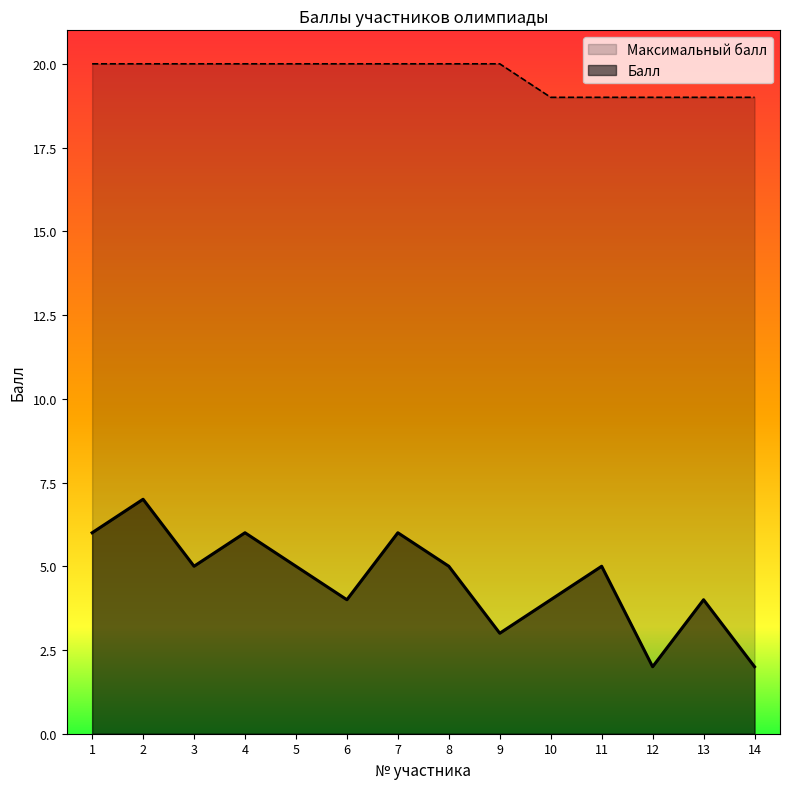

How many lines are shown in the chart?

2